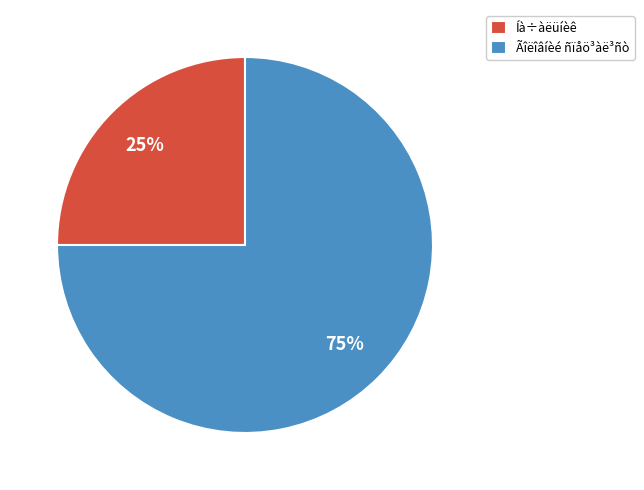

Which category has the smallest portion of the pie?

Íà÷àëüíèê